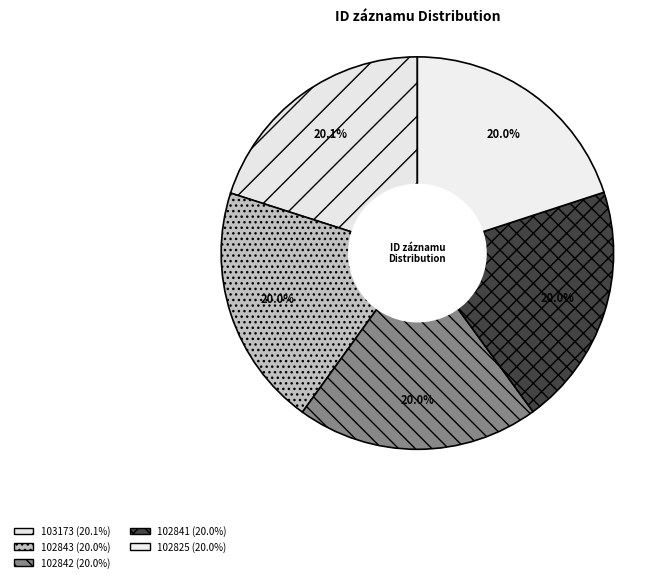

To the nearest percent, what is the average slice percentage?

20%